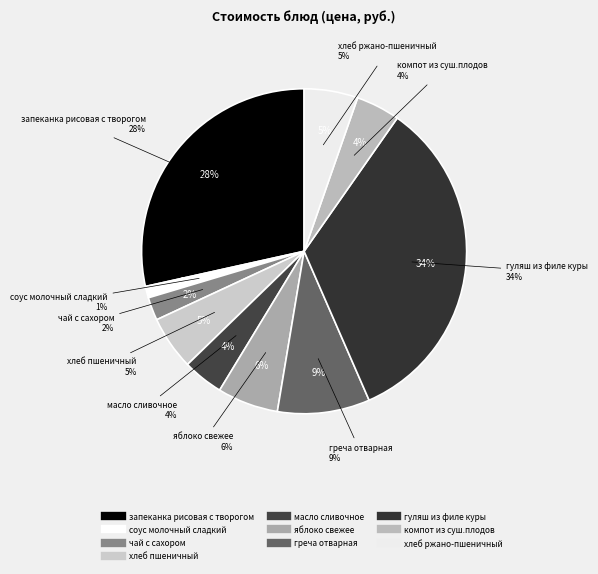

Count the number of slices in the pie.

10